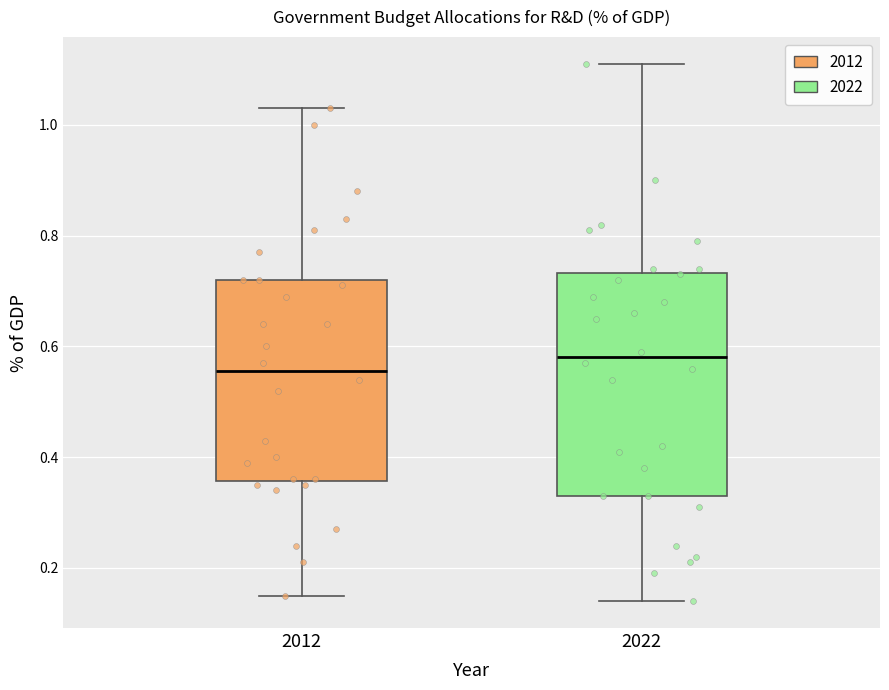

Which box has the highest median line?

2022